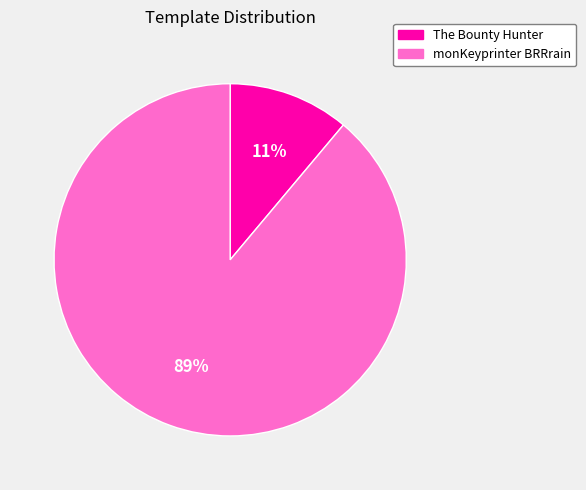

Does The Bounty Hunter account for over 50% of the chart?

No